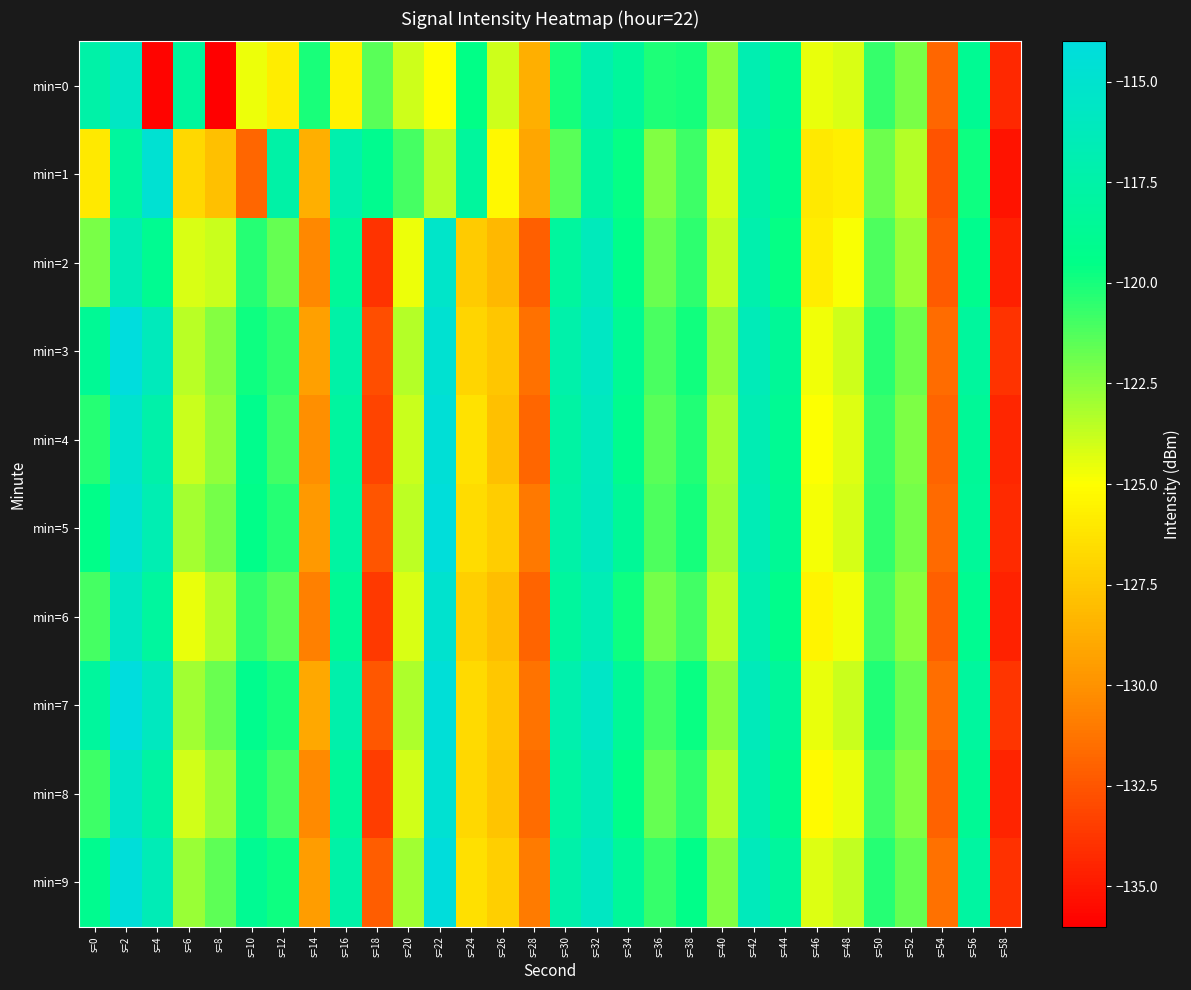

What is the minimum value shown in the chart?

-136.1